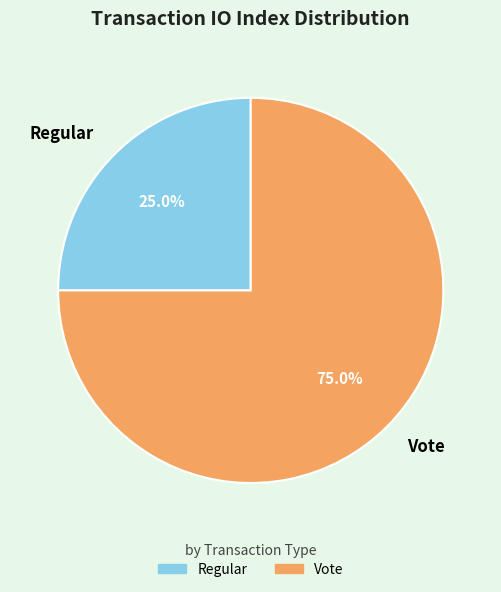

Rank the categories by value from lowest to highest.

Regular, Vote